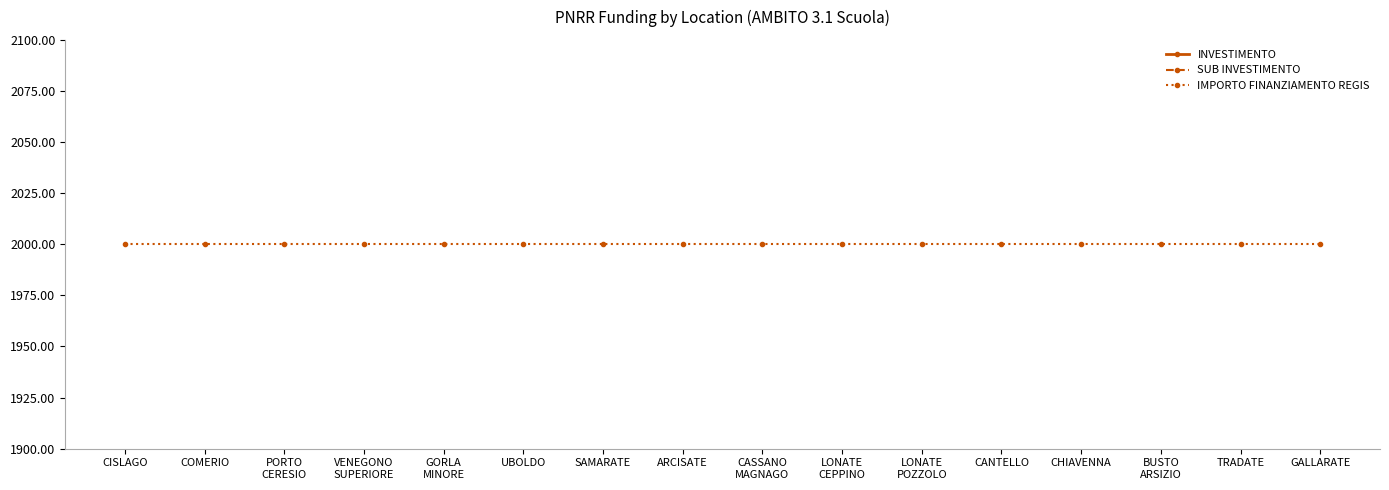

Is the value of SUB INVESTIMENTO at UBOLDO greater than the value of INVESTIMENTO at VENEGONO
SUPERIORE?

No